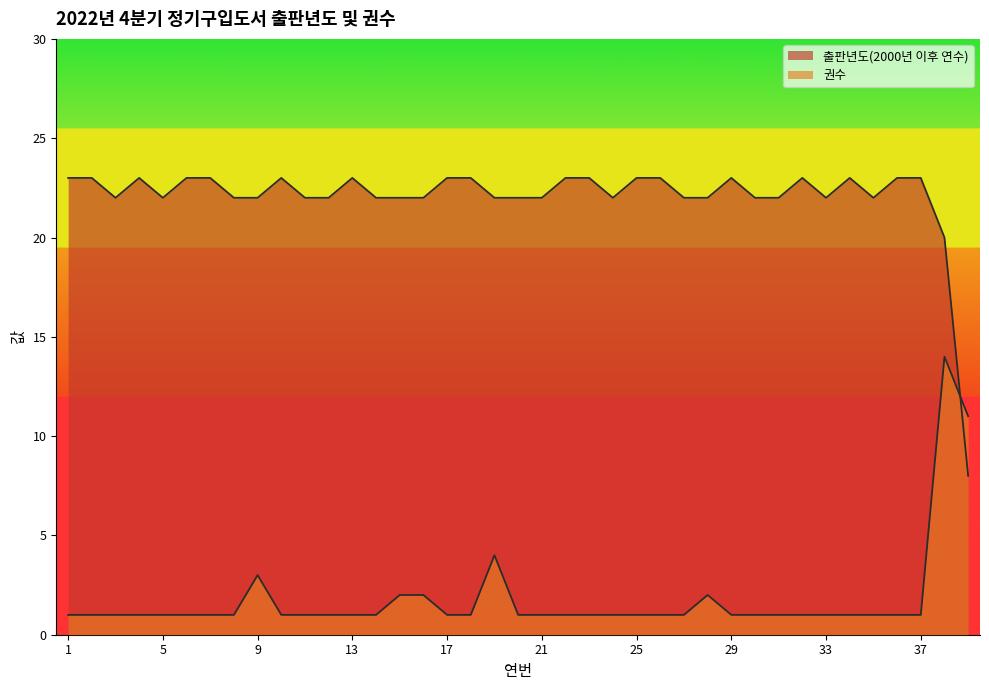

What is the total value across all series at 8?

23